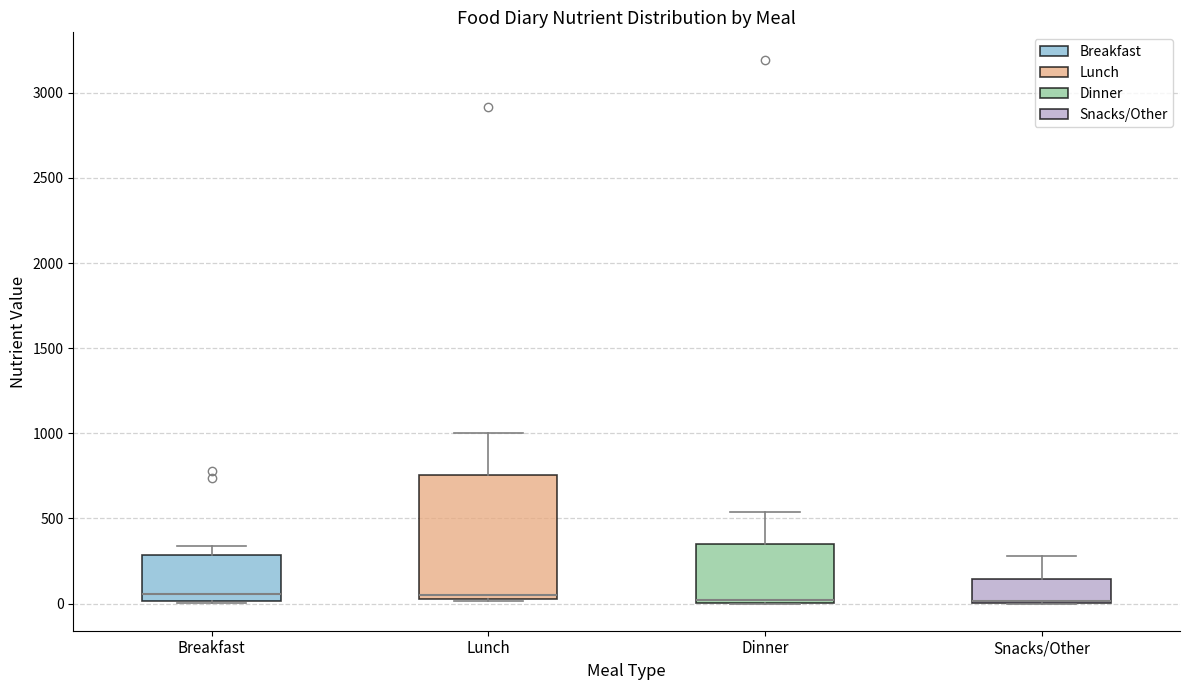

Reading left to right, transcribe this box plot: for each box, give where its median line is, the range the box spans, and where its two whiskers end, as read against the y-axis. The values are not printed on the chart, so give them approximately, as read against the axis.

Breakfast: median 50, box 0 to 300, whiskers 0 to 350
Lunch: median 50, box 0 to 750, whiskers 0 to 1000
Dinner: median 0, box 0 to 350, whiskers 0 to 550
Snacks/Other: median 0 (drawn on the box's lower edge), box 0 to 150, whiskers 0 to 300